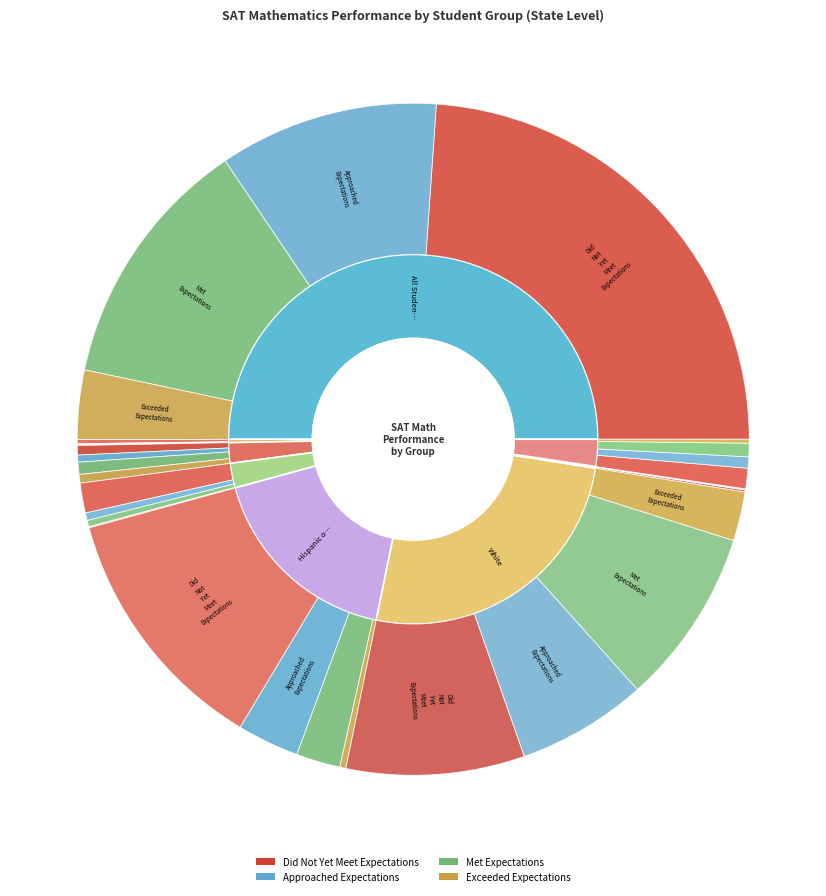

What is the smallest slice in the pie chart?

Native Hawaiian or Other Pacific Islander